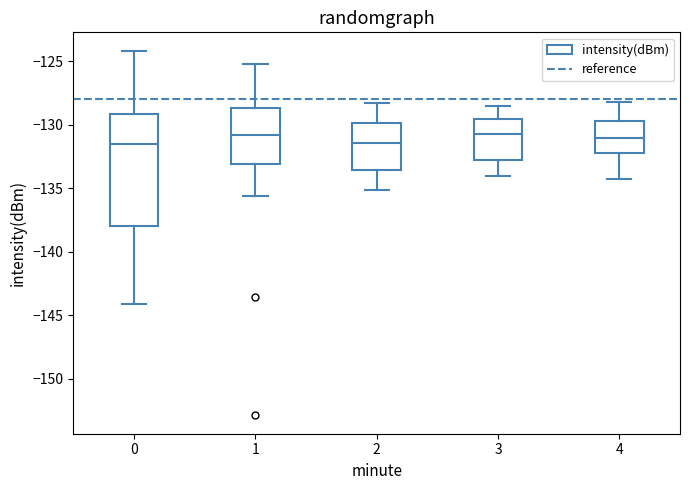

Where does the median line of the box at x = 3 sit on the y-axis? The values are not printed on the chart, so give them approximately, as read against the axis.

-130.5